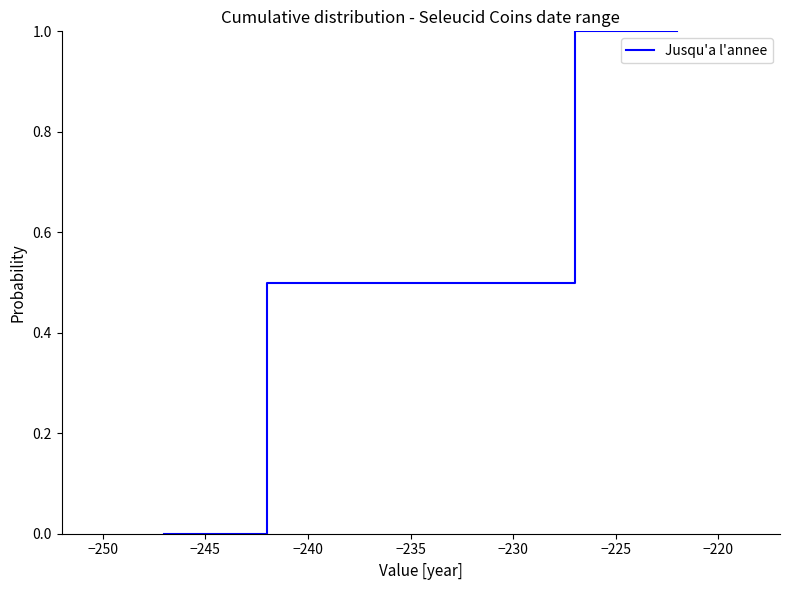

True or false: the data has more than 1 interior local peaks.

False